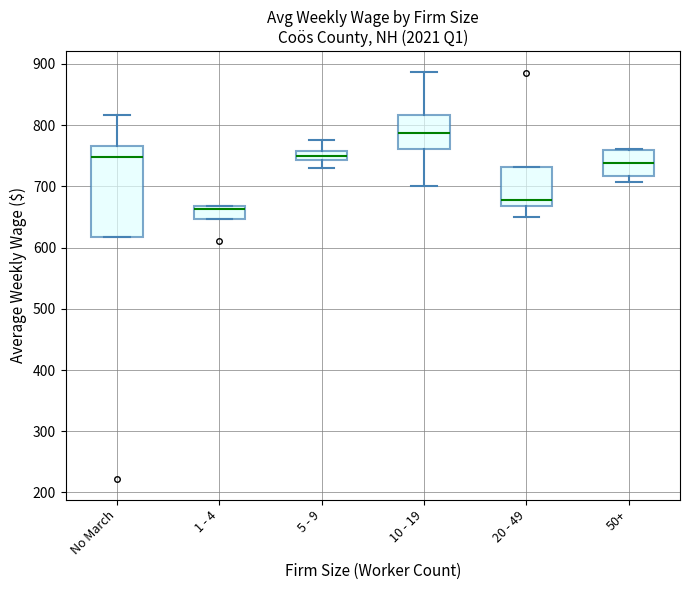

Which box's median line is the highest?

10 - 19